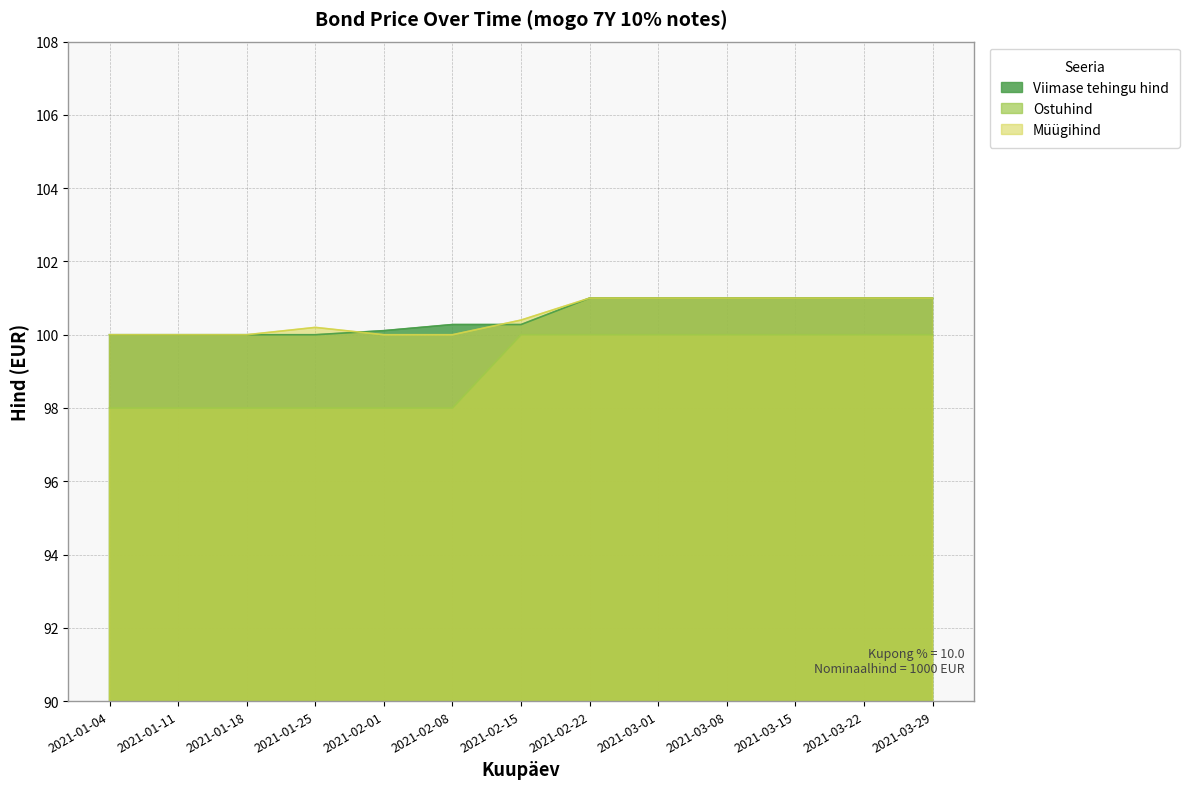

Which has a higher value, 2021-03-29 or 2021-02-08?

2021-03-29